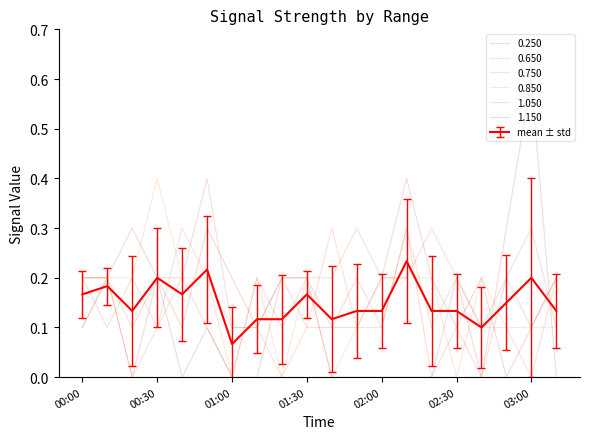

How many interior local valleys does the 1.150 series have?

2